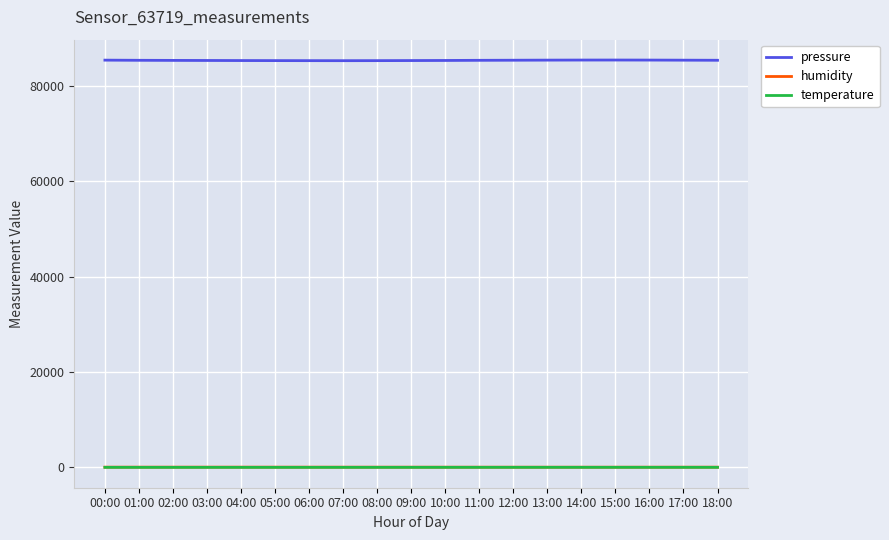

Which series has the largest total across all categories?

pressure